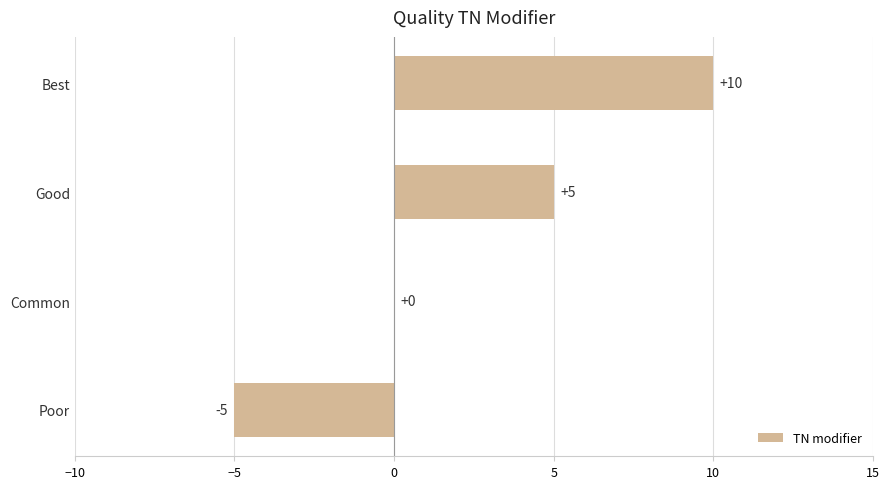

At which category does the chart reach its peak across all series?

Best